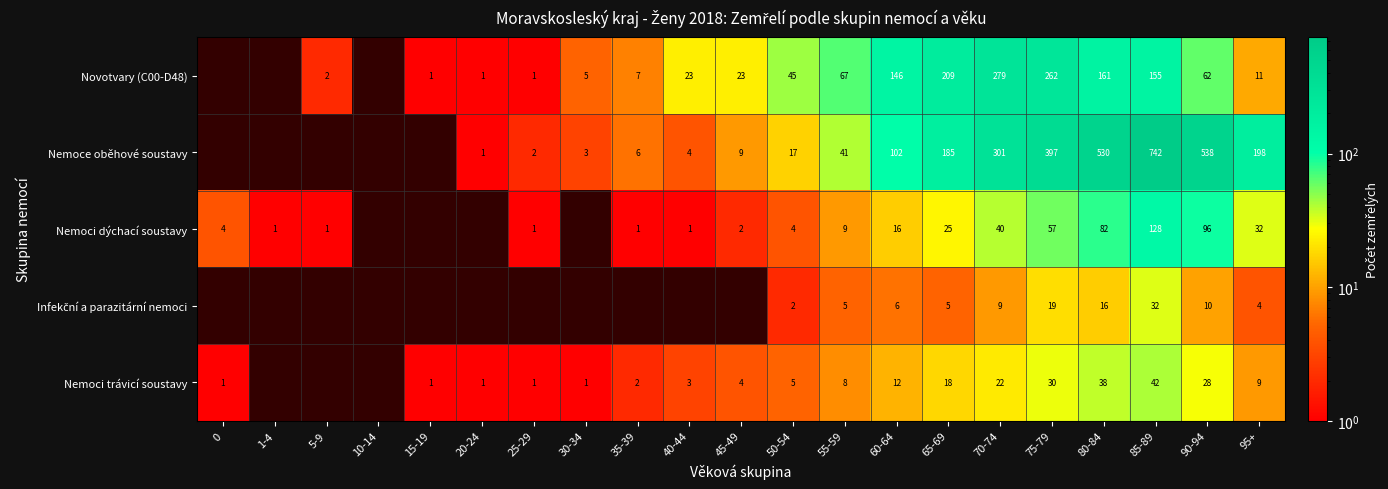

Is the value of Nemoci dýchací soustavy at 95+ greater than the value of Novotvary (C00-D48) at 50-54?

No